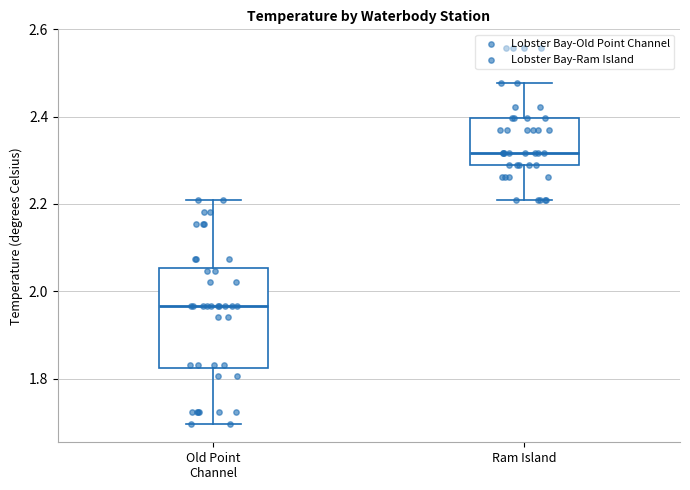

Reading left to right, read every box against the y-axis: the position of its median line, the range the box covers, and the ends of its whiskers. The values are not printed on the chart, so give them approximately, as read against the axis.

Old Point Channel: median 1.96, box 1.82 to 2.06, whiskers 1.70 to 2.20
Ram Island: median 2.32, box 2.28 to 2.40, whiskers 2.20 to 2.48